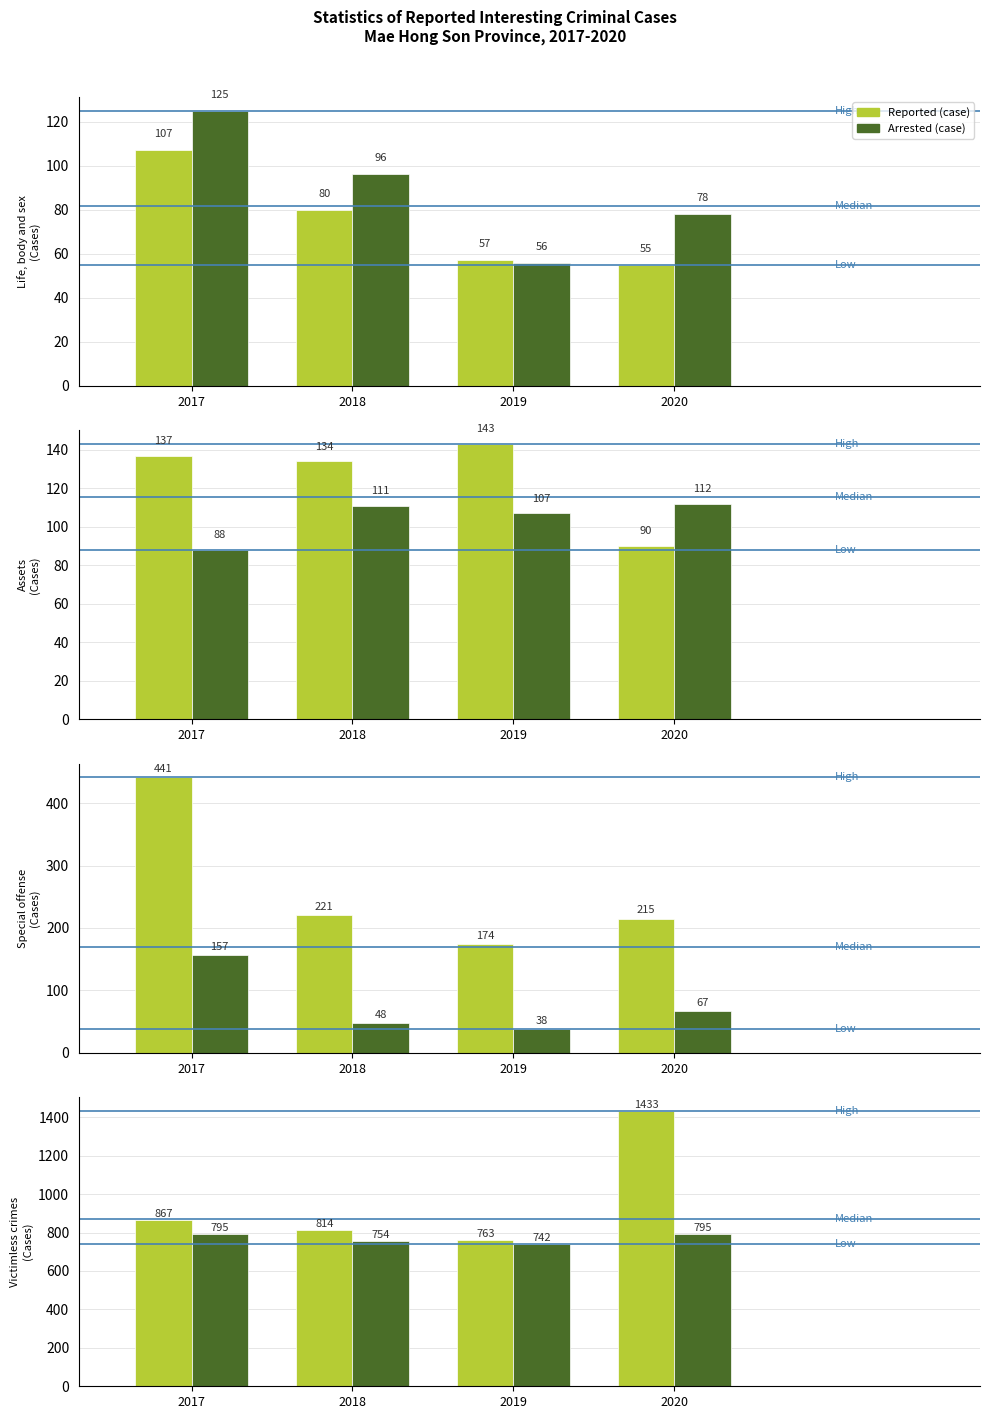

The Arrested (case) series shows 1115 at 2018. True or false?

False